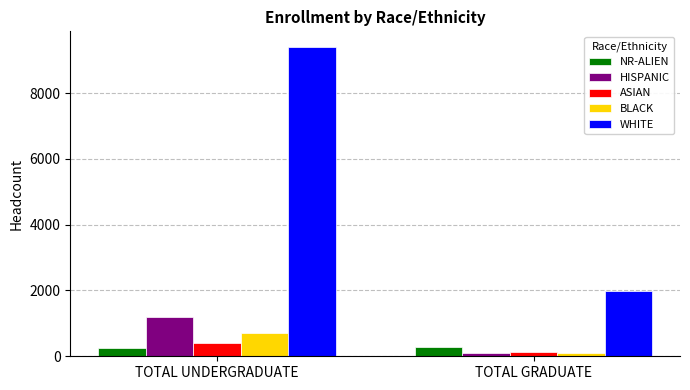

At how many categories does at least one series exceed 2950?

1